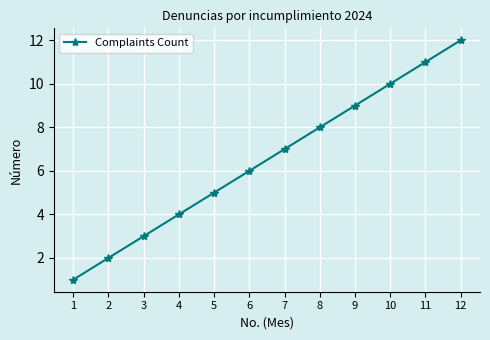

At which label is the value closest to 6?

6